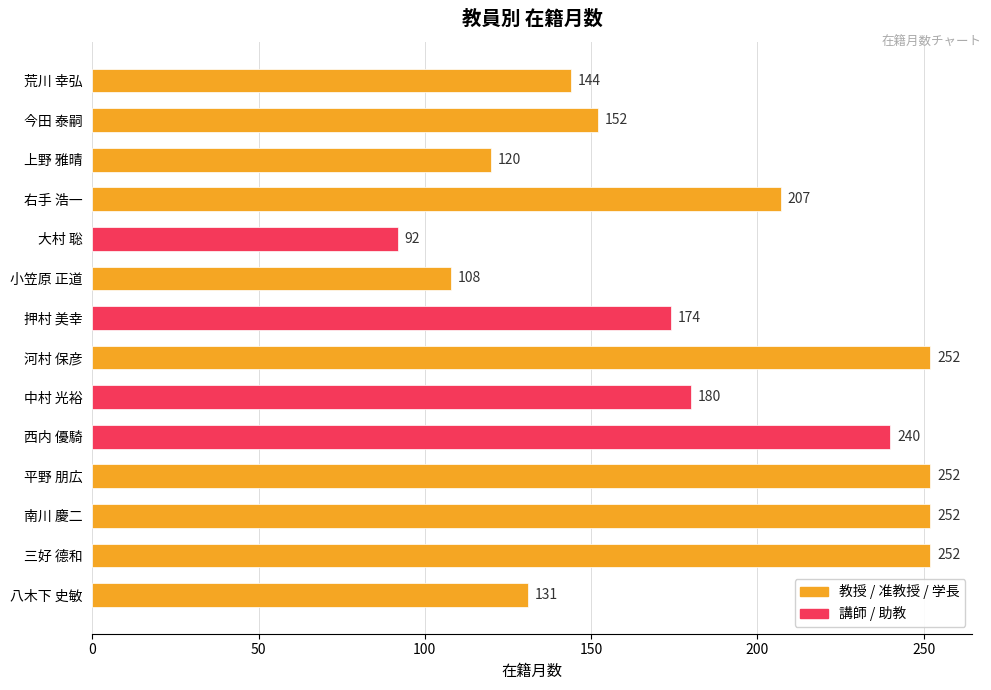

What is the ratio of the value at 中村 光裕 to the value at 南川 慶二?

0.7